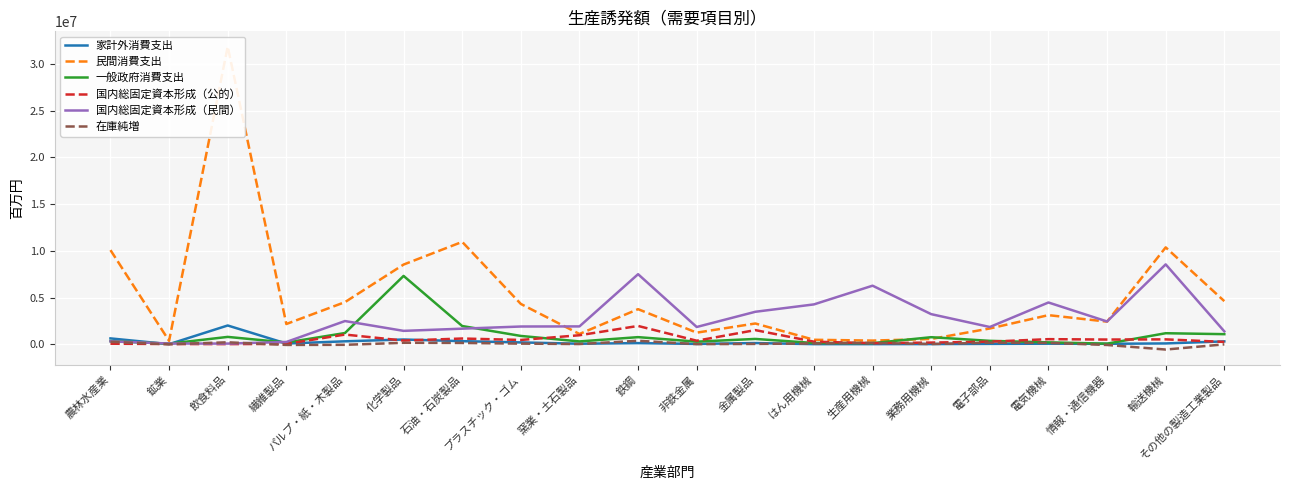

How many series are shown in this chart?

6